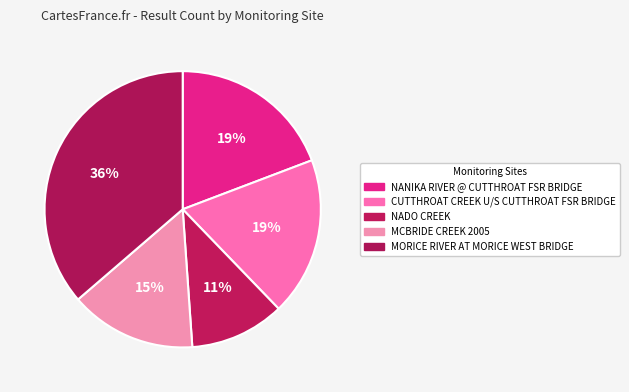

Is CUTTHROAT CREEK U/S CUTTHROAT FSR BRIDGE the majority of the pie?

No